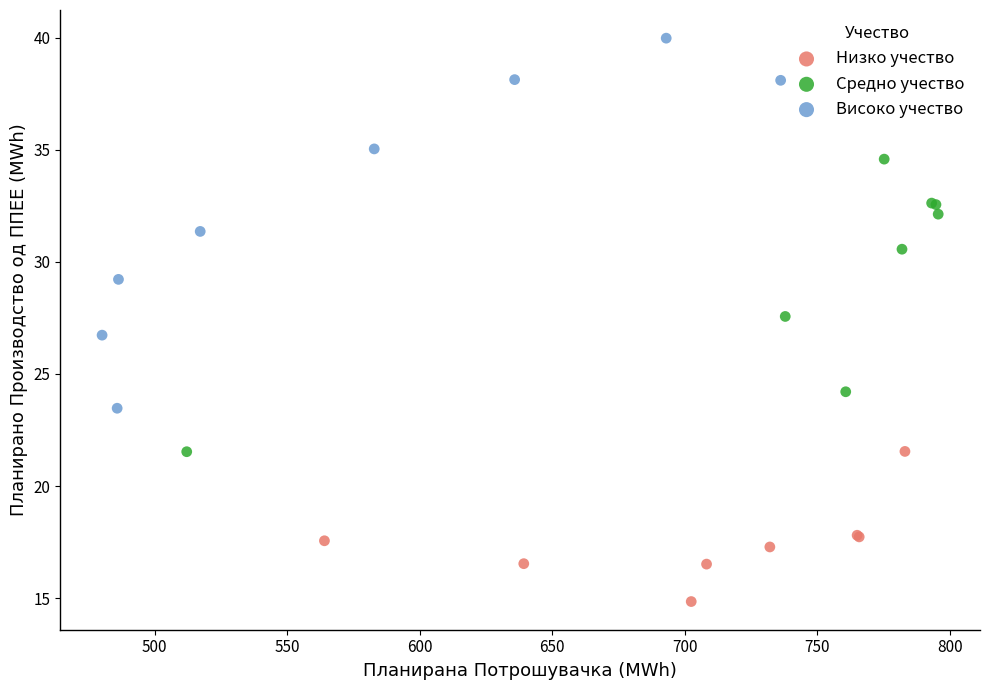

Which series reaches the maximum Y coordinate?

Високо учество